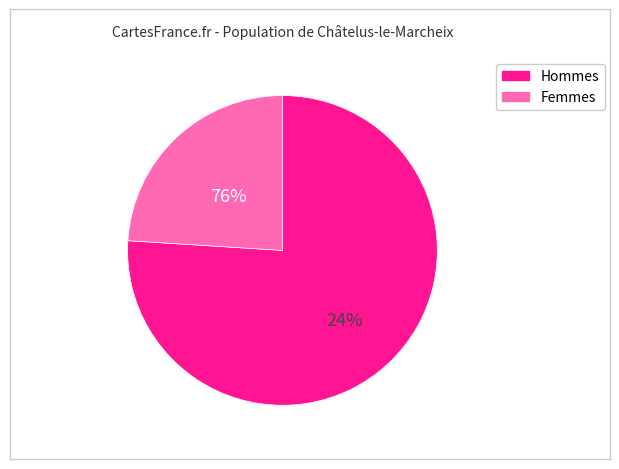

Is the sum of 16 and 14 greater than half?

No